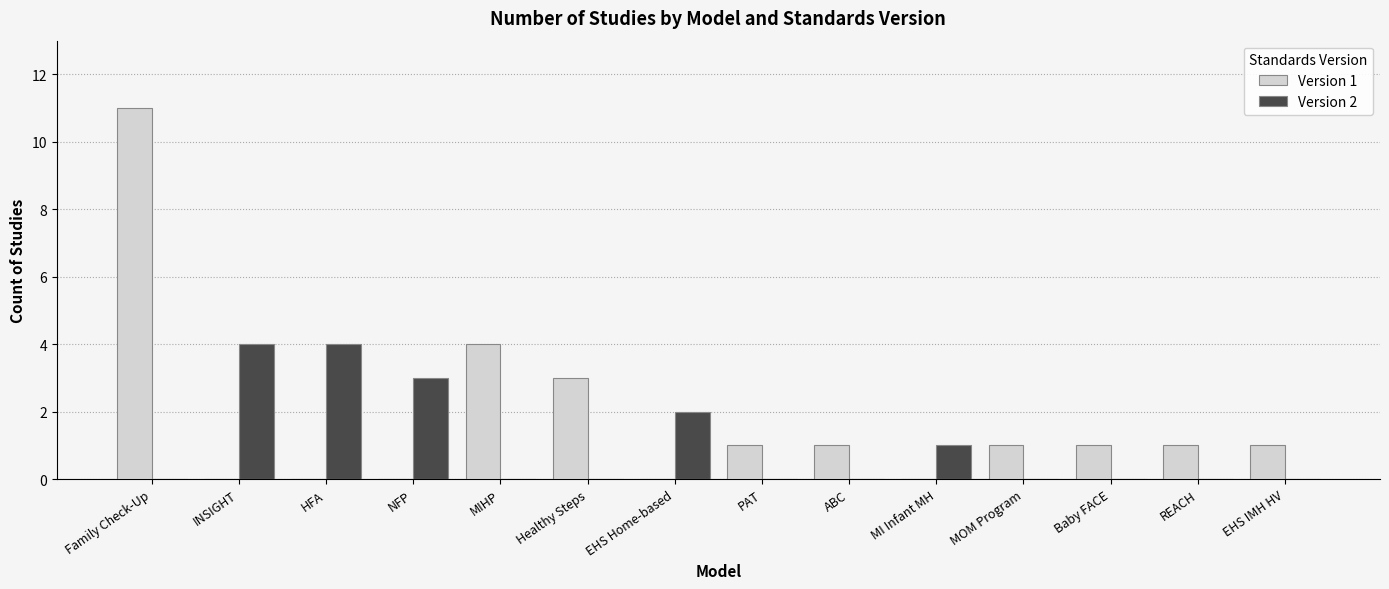

At which label is Version 1 closest to 5?

MIHP